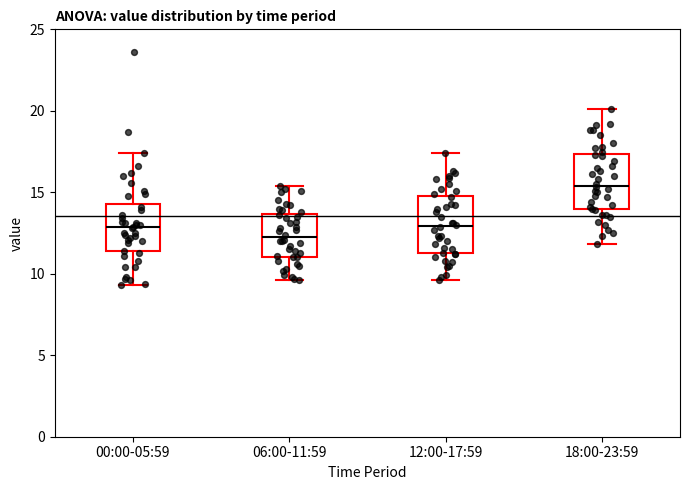

Reading left to right, transcribe this box plot: for each box, give where its median line is, the range the box spans, and where its two whiskers end, as read against the y-axis. The values are not printed on the chart, so give them approximately, as read against the axis.

00:00-05:59: median 13.0, box 11.5 to 14.5, whiskers 9.5 to 17.5
06:00-11:59: median 12.5, box 11.0 to 13.5, whiskers 9.5 to 15.5
12:00-17:59: median 13.0, box 11.5 to 15.0, whiskers 9.5 to 17.5
18:00-23:59: median 15.5, box 14.0 to 17.5, whiskers 12.0 to 20.0